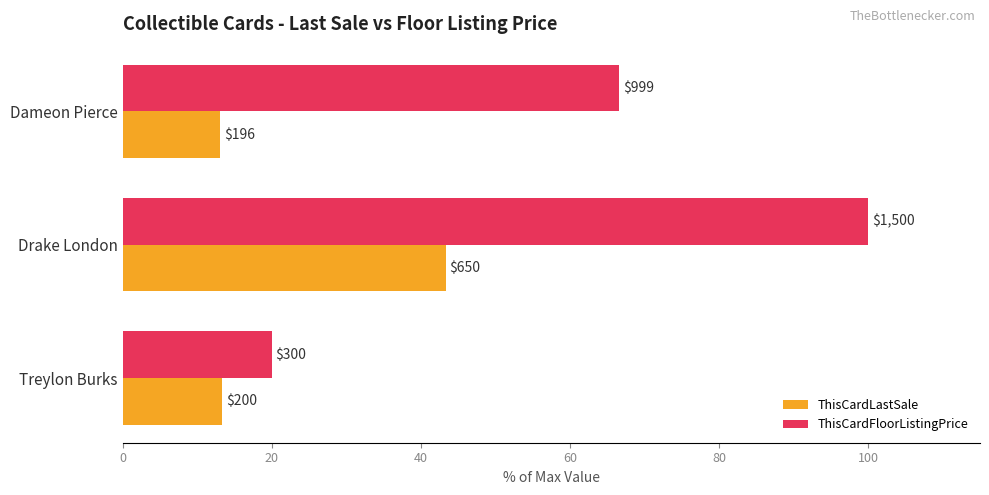

What are all the series names shown in the legend?

ThisCardLastSale, ThisCardFloorListingPrice